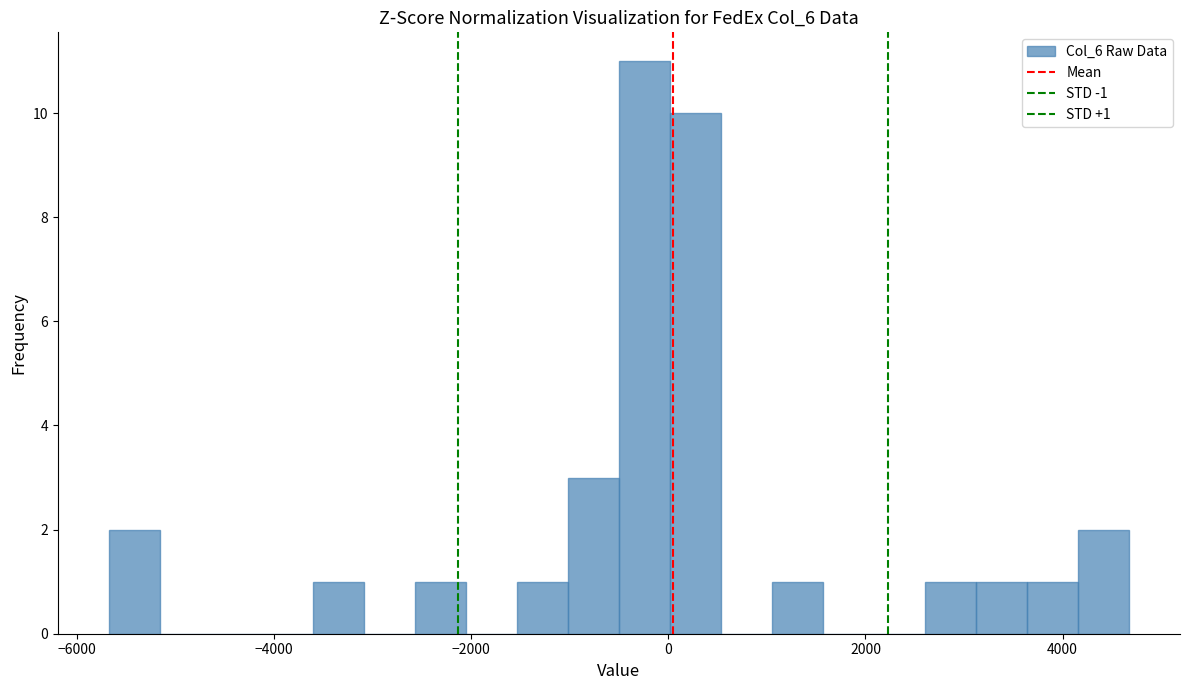

Read against the x-axis, roughly where is the centre of the tallest bar?

-200